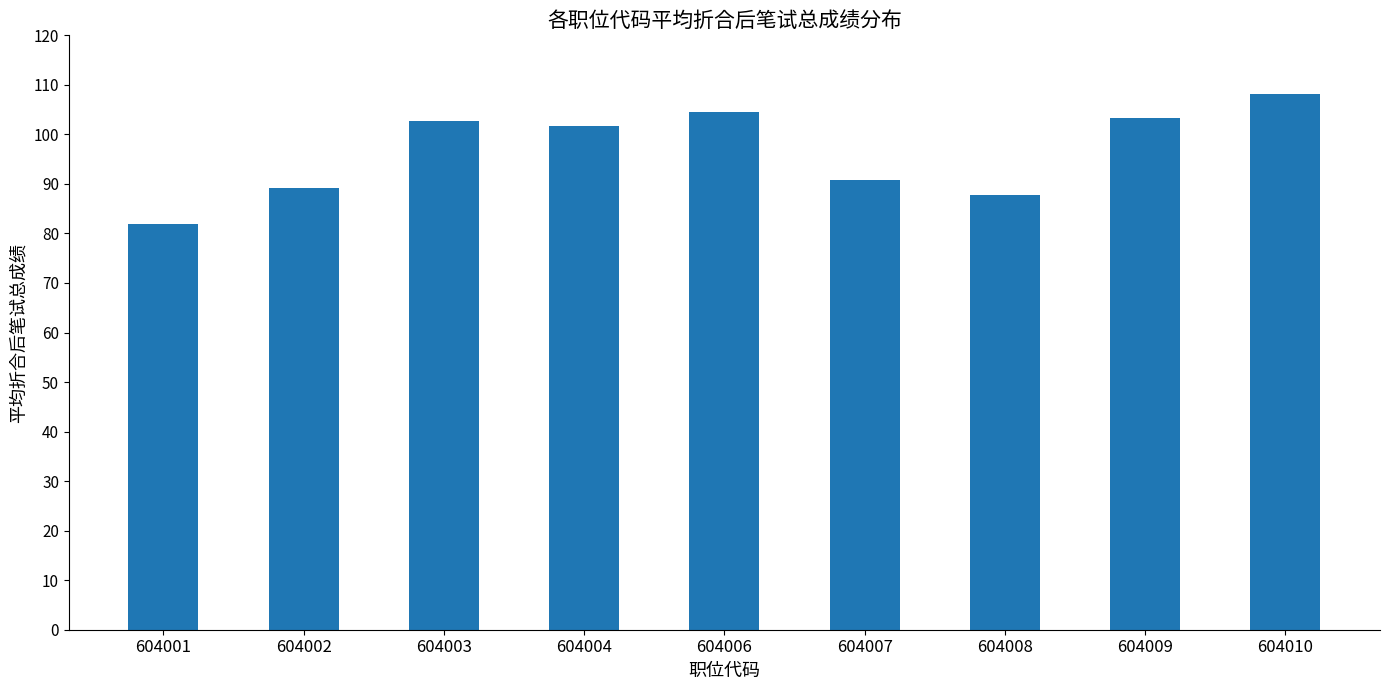

What value does the data have at 604007?

90.8